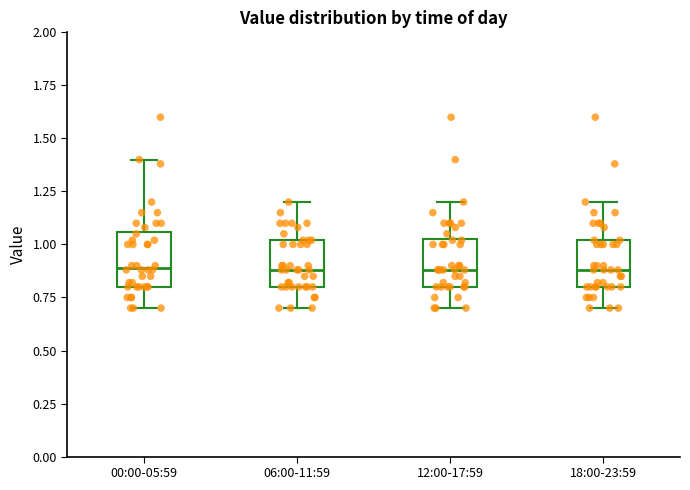

Where is the lower edge of the box for 00:00-05:59 on the y-axis? The values are not printed on the chart, so give them approximately, as read against the axis.

0.80